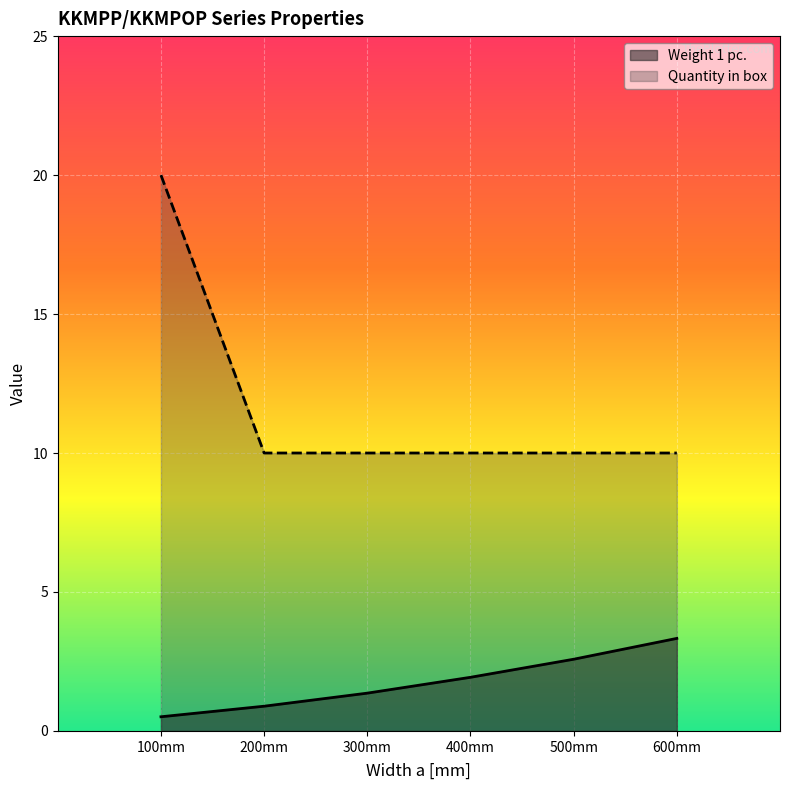

Which series changed the most between 300mm and 400mm?

Weight 1 pc.